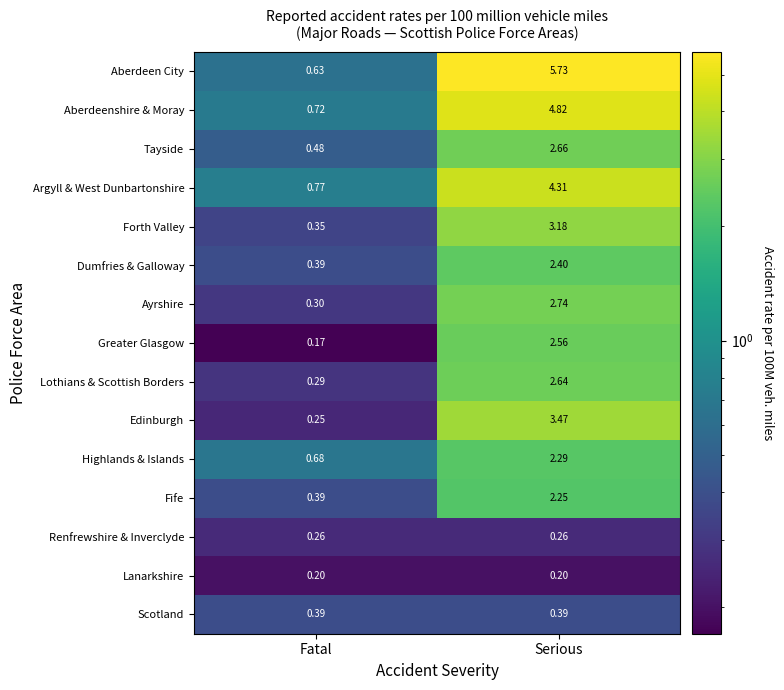

Which series has the largest total across all categories?

Aberdeen City